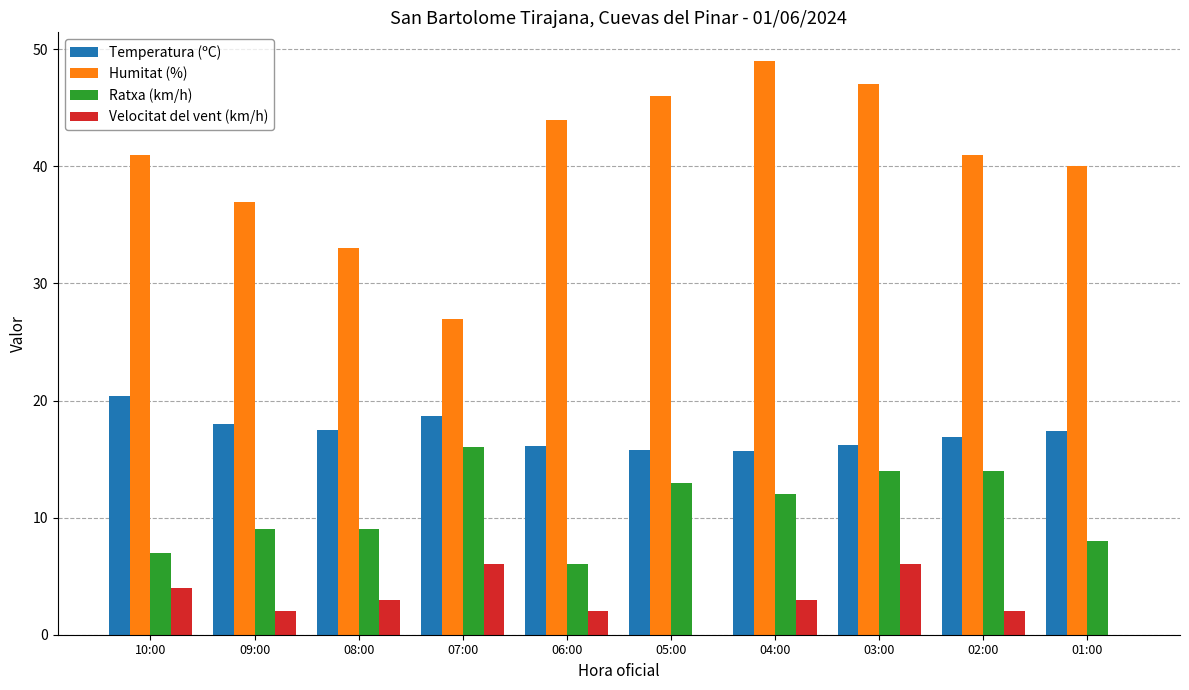

What is the maximum value for Temperatura (ºC)?

20.4